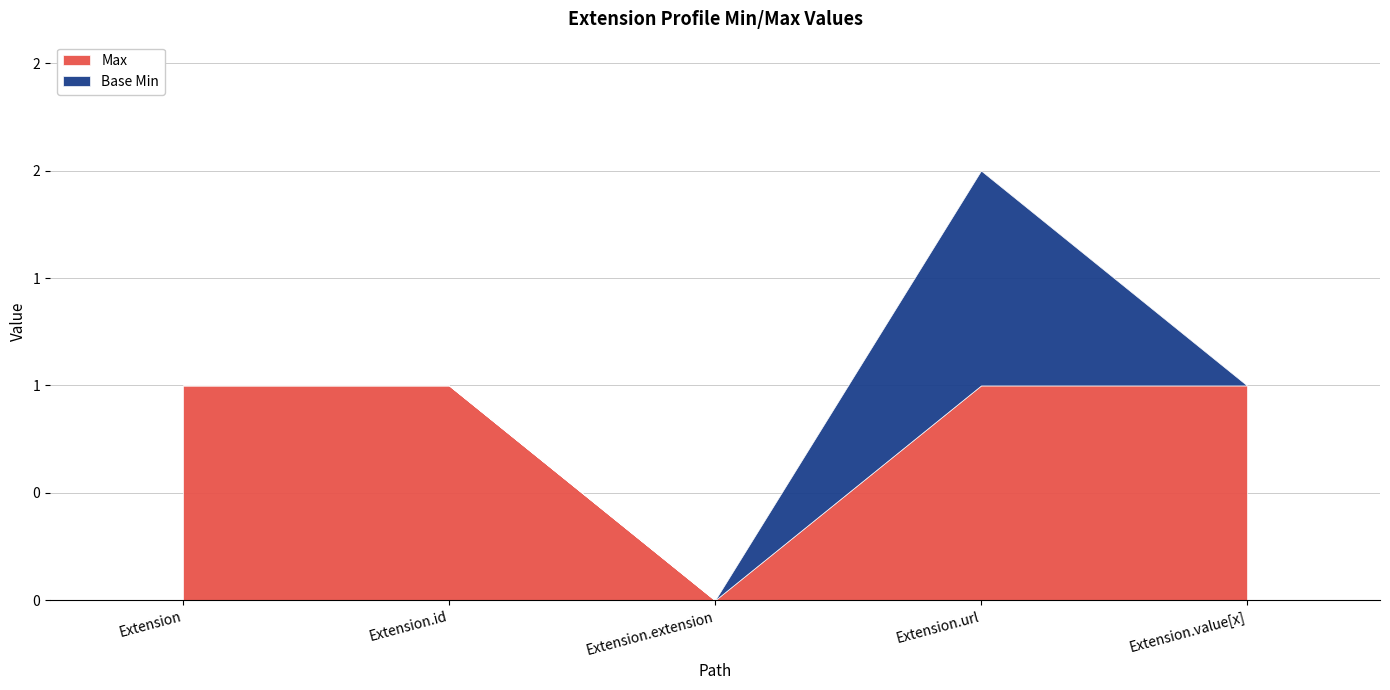

List the series in order of their peak value, highest first.

Max, Base Min